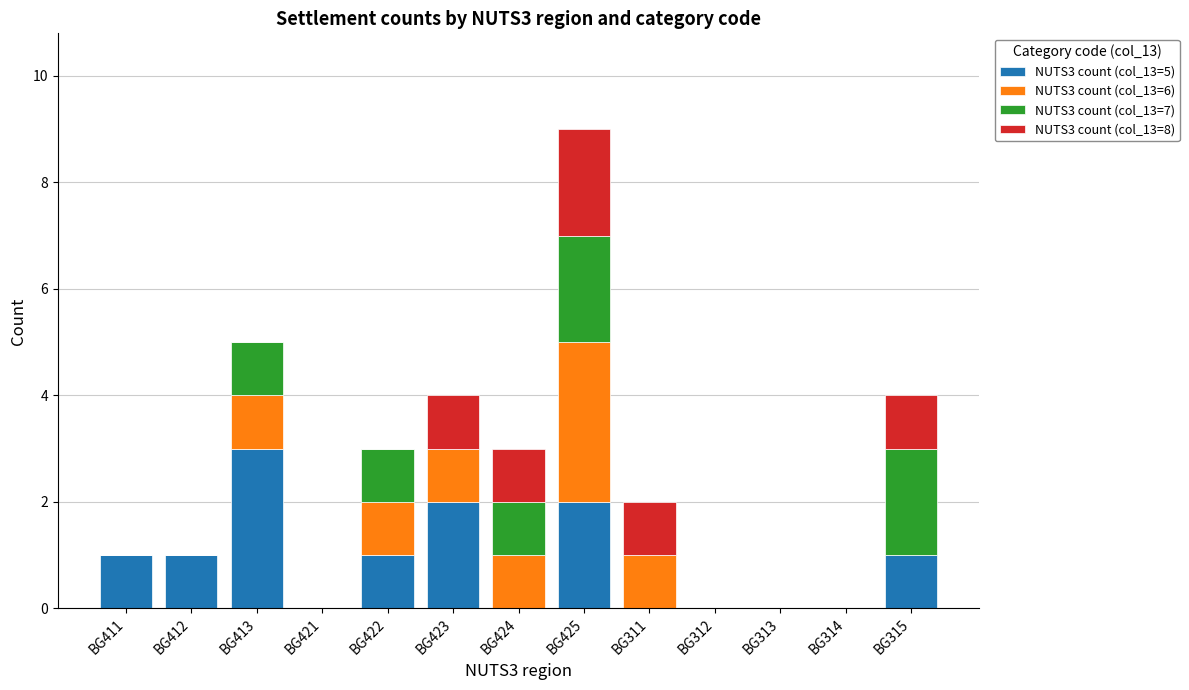

At which category is the sum across all series the highest?

BG425